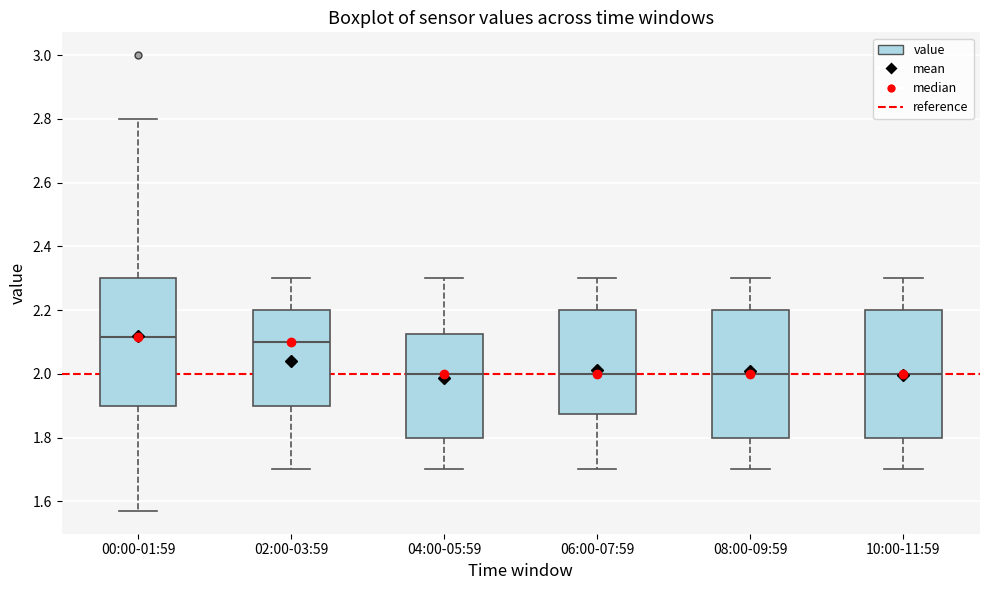

Reading left to right, read every box against the y-axis: the position of its median line, the range the box covers, and the ends of its whiskers. The values are not printed on the chart, so give them approximately, as read against the axis.

00:00-01:59: median 2.12, box 1.90 to 2.30, whiskers 1.58 to 2.80
02:00-03:59: median 2.10, box 1.90 to 2.20, whiskers 1.70 to 2.30
04:00-05:59: median 2.00, box 1.80 to 2.12, whiskers 1.70 to 2.30
06:00-07:59: median 2.00, box 1.88 to 2.20, whiskers 1.70 to 2.30
08:00-09:59: median 2.00, box 1.80 to 2.20, whiskers 1.70 to 2.30
10:00-11:59: median 2.00, box 1.80 to 2.20, whiskers 1.70 to 2.30